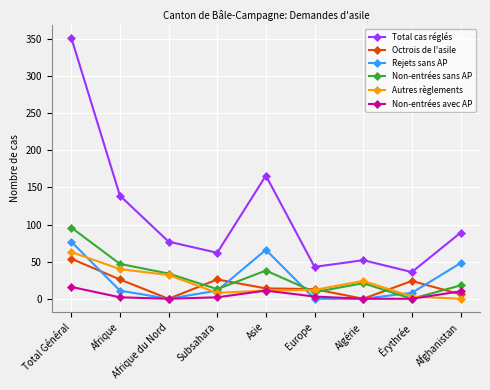

Which series has the widest spread of values?

Total cas réglés